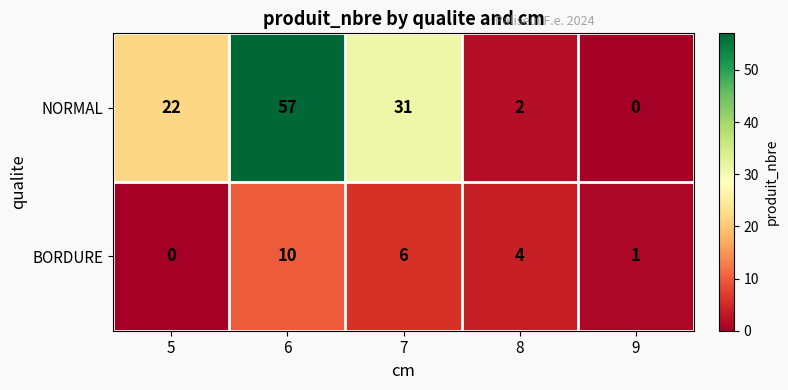

At 9, list the series in order from smallest to largest.

NORMAL, BORDURE